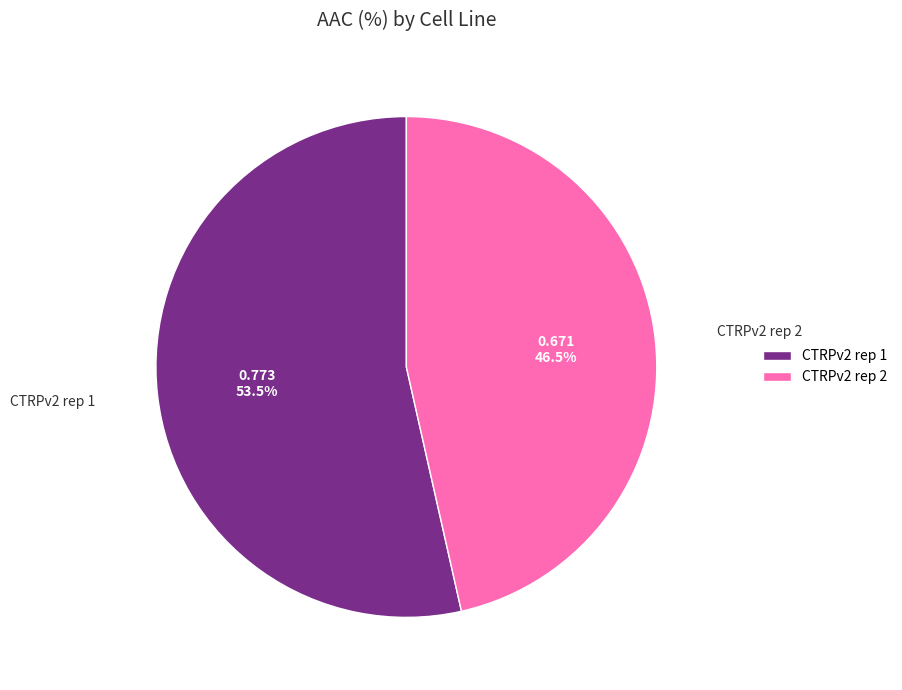

How many slices are in this pie chart?

2